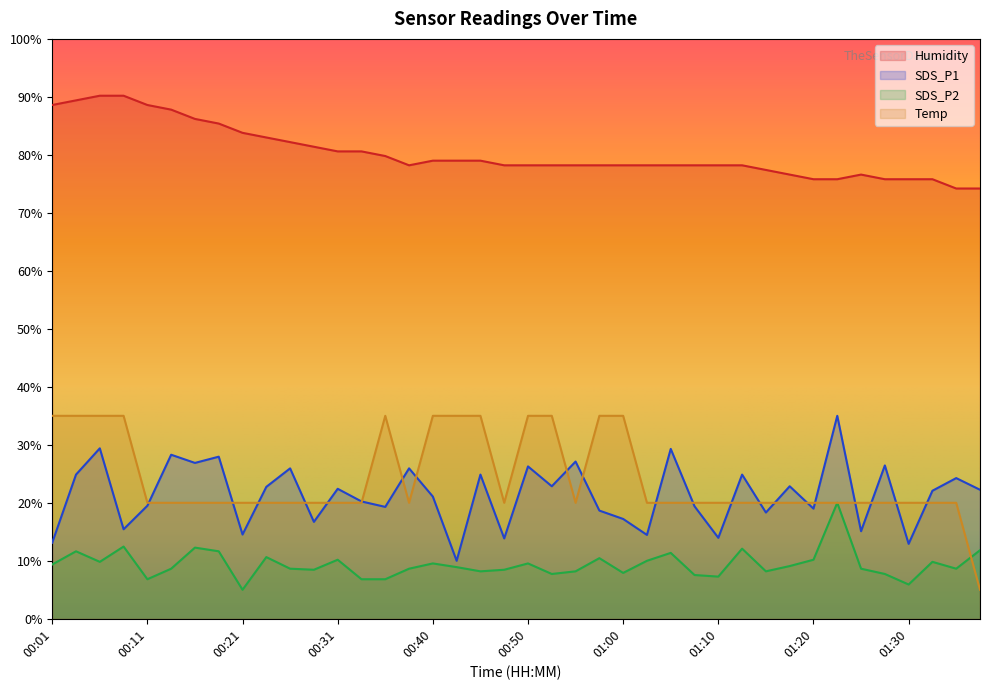

At which category does Humidity reach its first local valley?

00:38